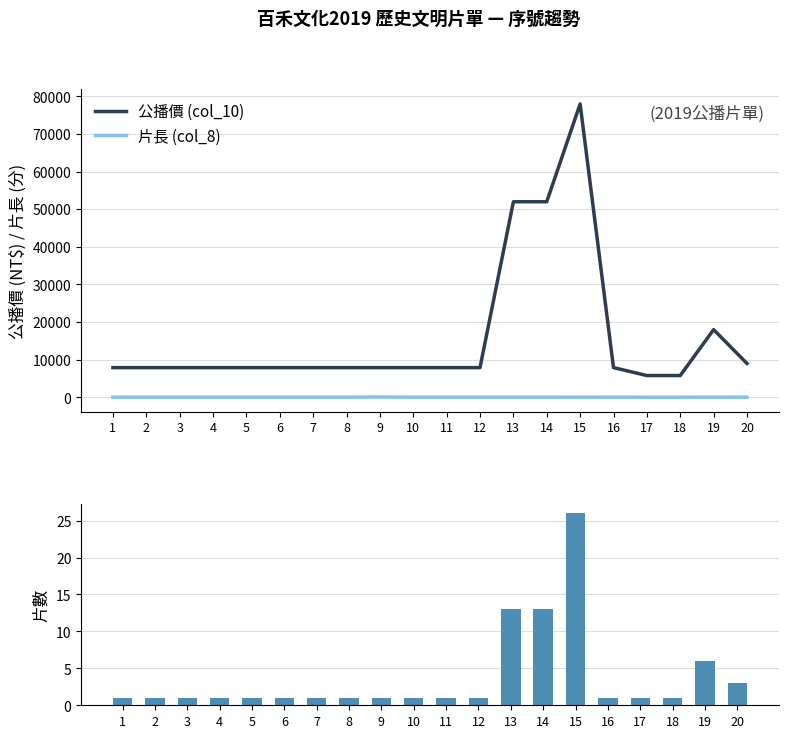

Read the 片長 (col_8) value at 2, to the nearest 5.

50